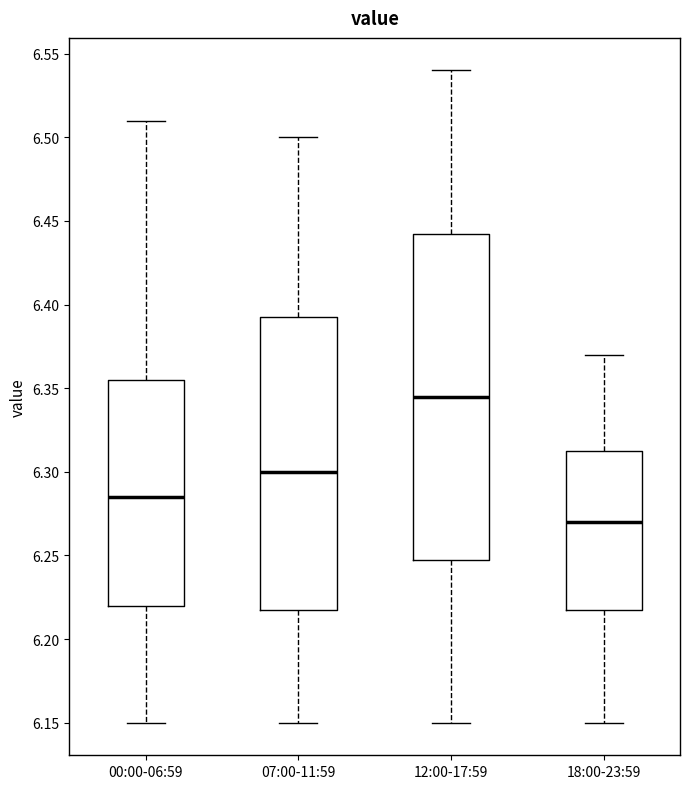

Which box has the lowest median line?

18:00-23:59